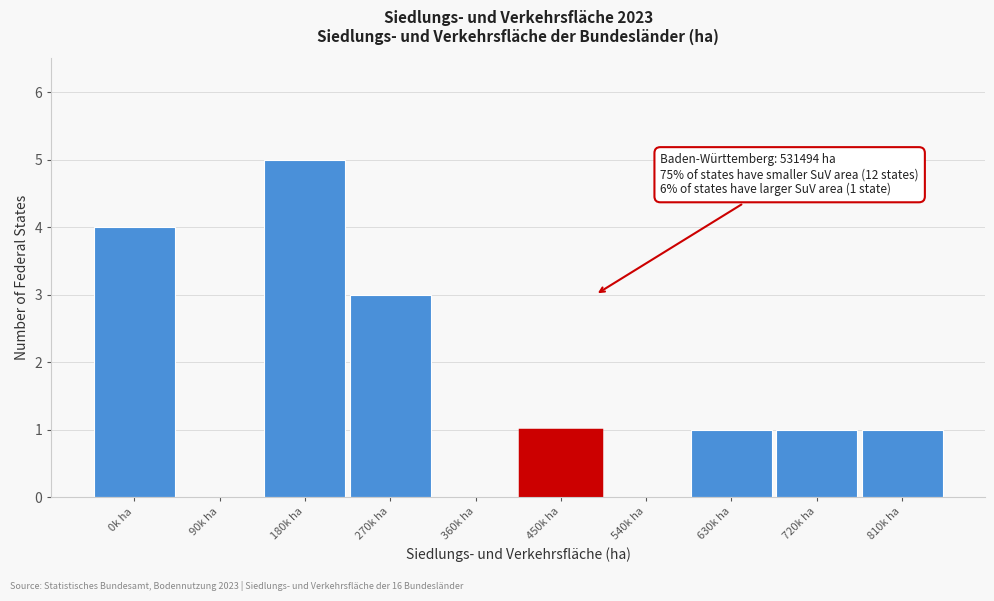

Reading left to right, transcribe all the data shown in this chart.

0k ha=4	90k ha=0	180k ha=5	270k ha=3	360k ha=0	450k ha=1	540k ha=0	630k ha=1	720k ha=1	810k ha=1